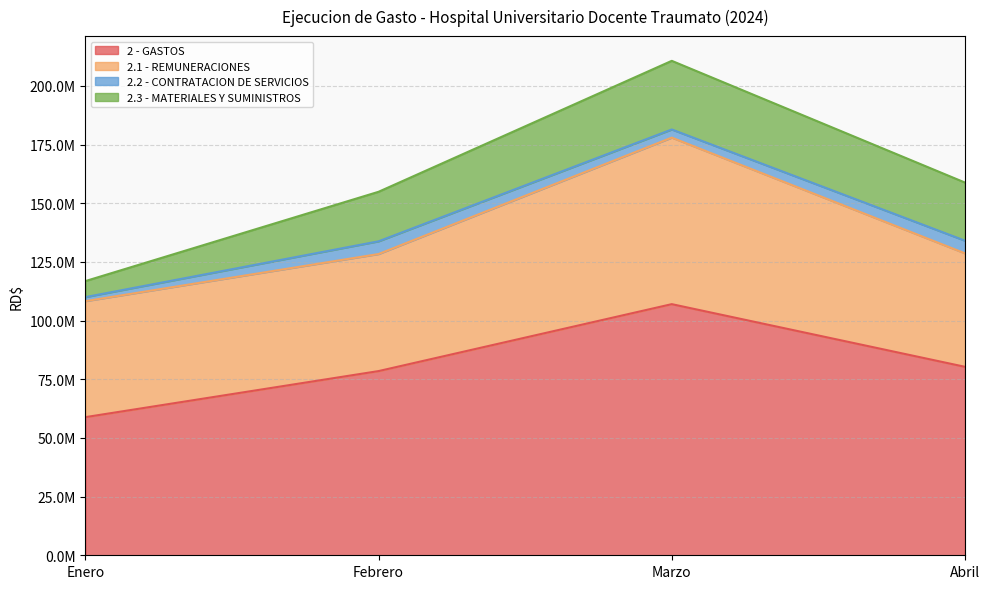

Reading left to right, list all the values displayed in this chart.

2 - GASTOS: 58860504.2	78490062.8	107009040.8	80312620.9
2.1 - REMUNERACIONES: 49429123.0	49877441.8	70969966.0	48349049.0
2.2 - CONTRATACION DE SERVICIOS: 1723476.2	5419858.6	3466989.3	5398169.7
2.3 - MATERIALES Y SUMINISTROS: 6828669.3	21105292.1	29244600.5	24768256.8